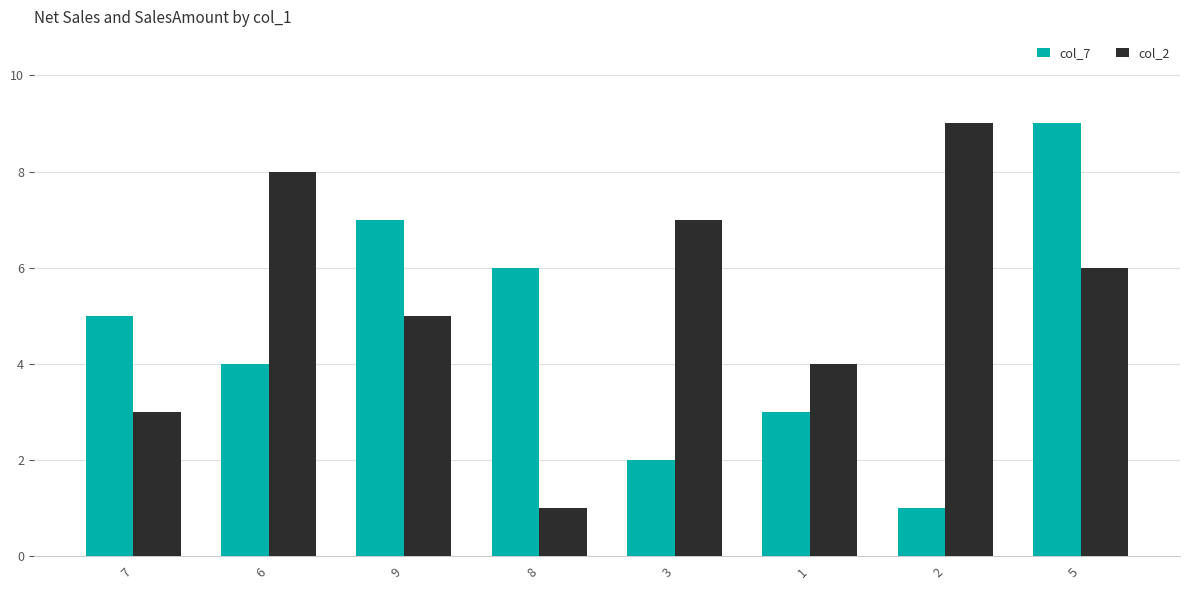

The value of col_2 at 5 is 4. True or false?

False